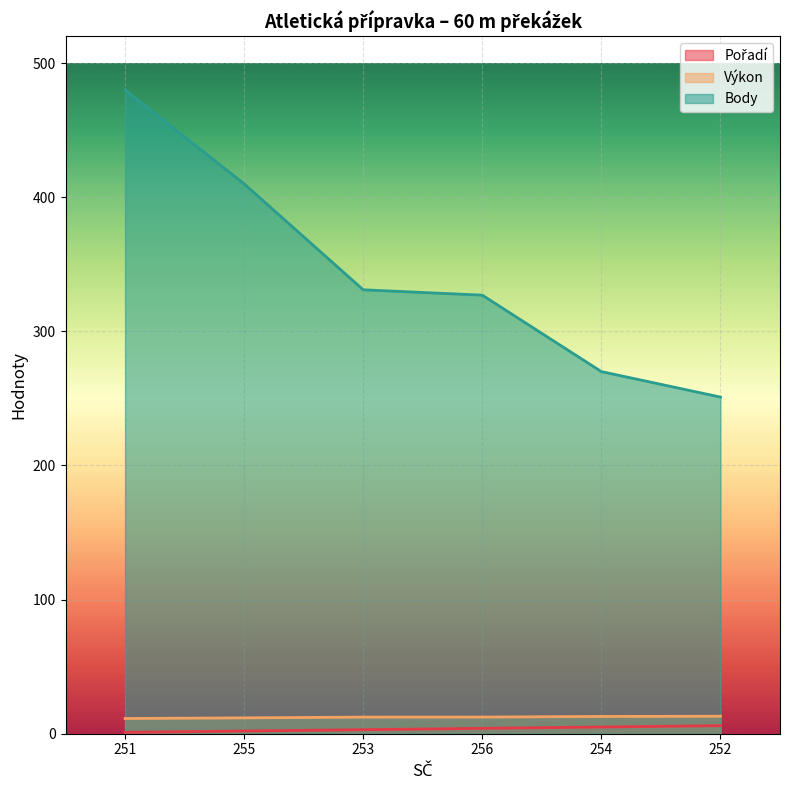

Which series has the largest total across all categories?

Body